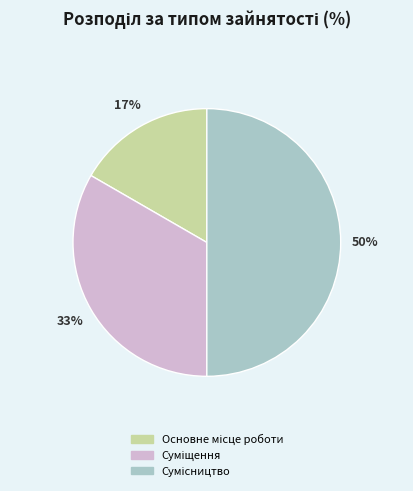

To the nearest percent, what is the difference between the largest and smallest slice percentages?

33%